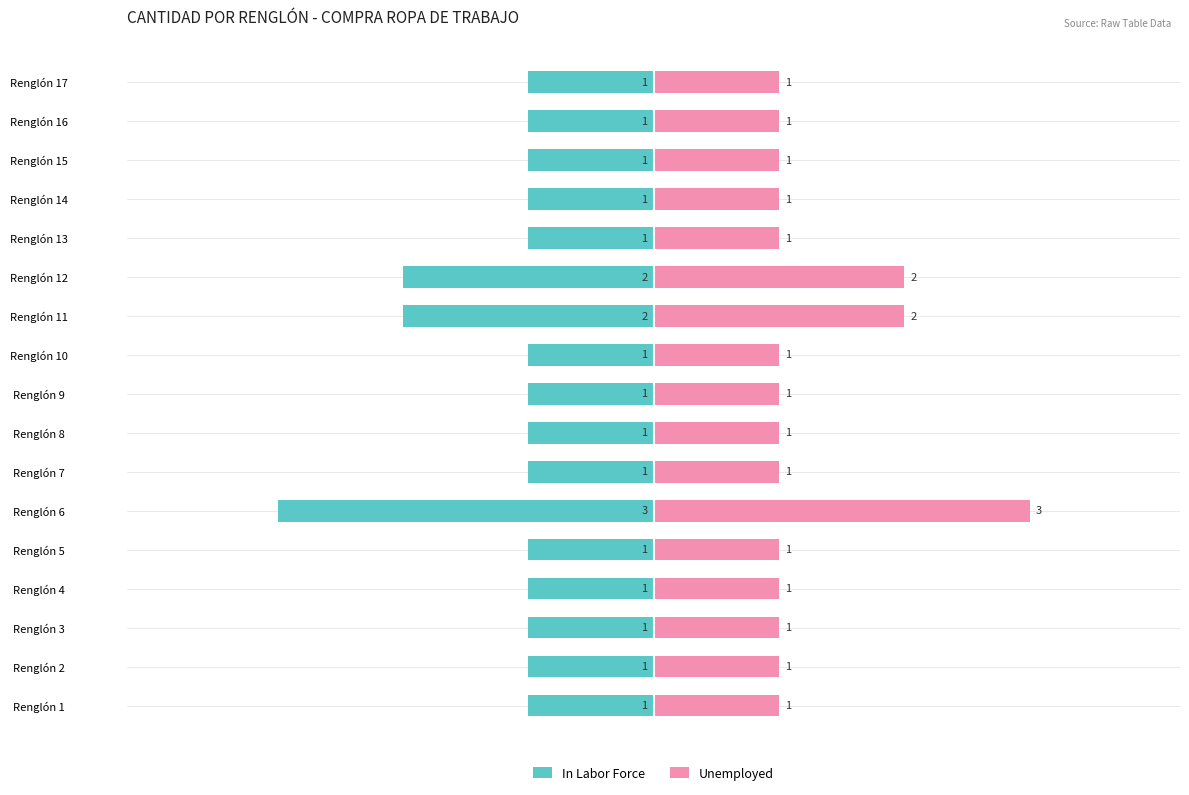

How many distinct data groups are displayed?

2